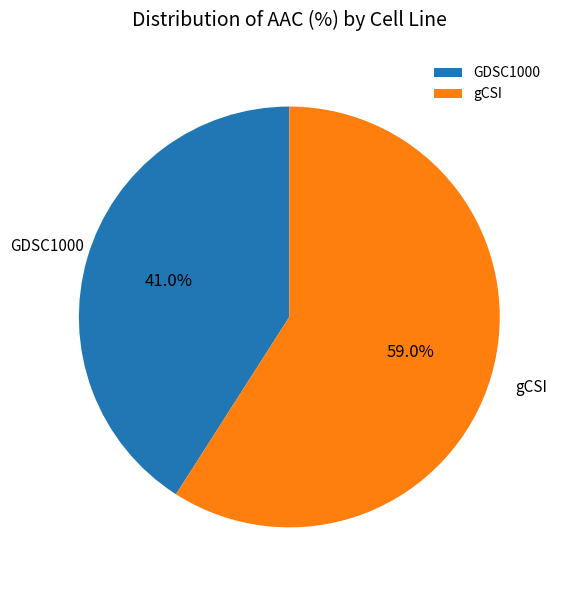

To the nearest percent, what portion does GDSC1000 represent?

41%